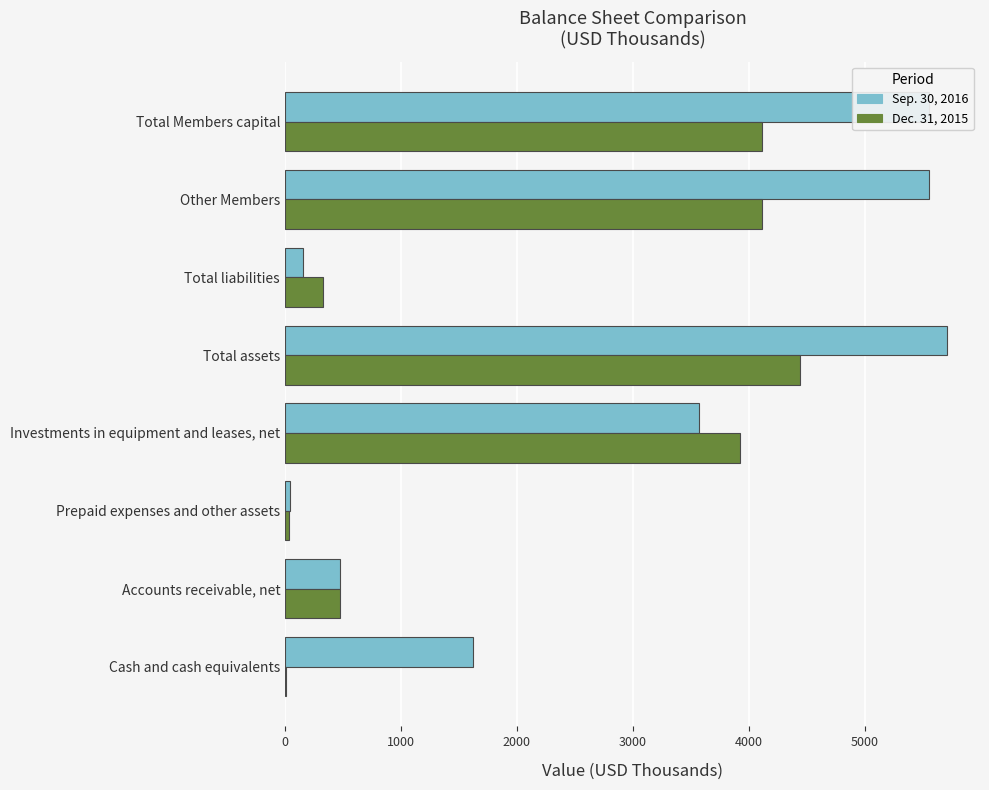

Which category has the highest value in the Dec. 31, 2015 series?

Total assets